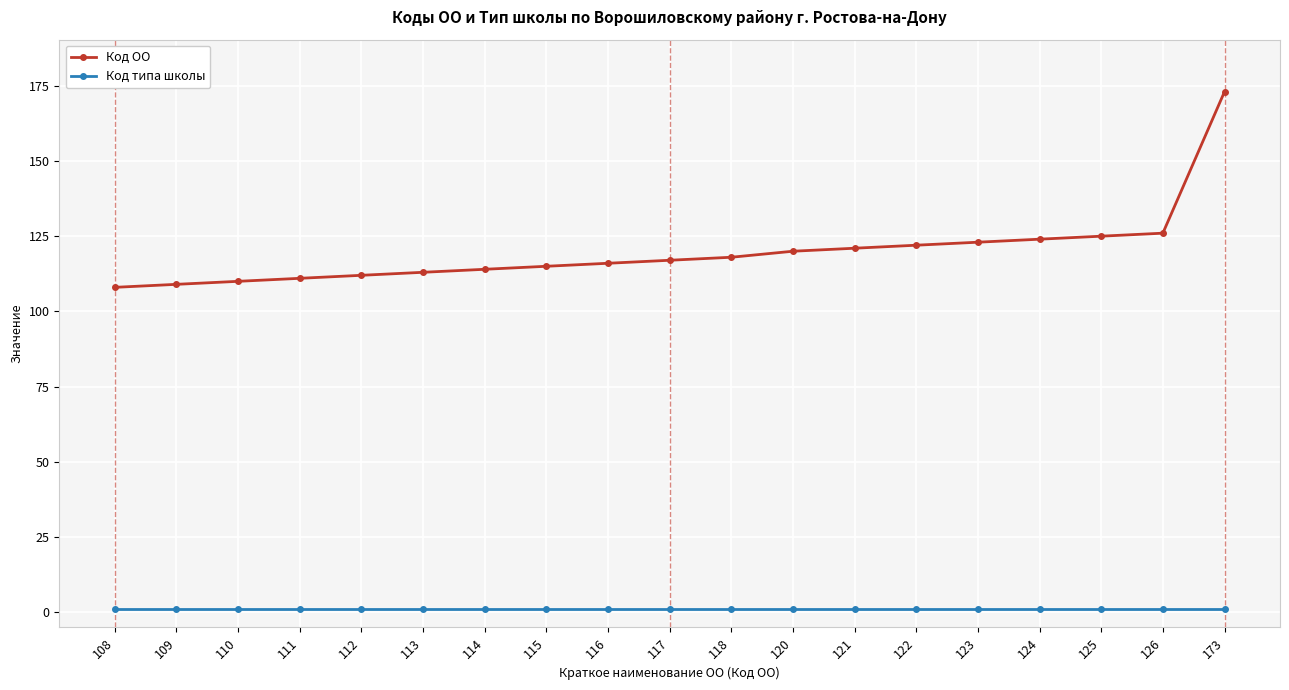

Which series has the widest spread of values?

Код ОО